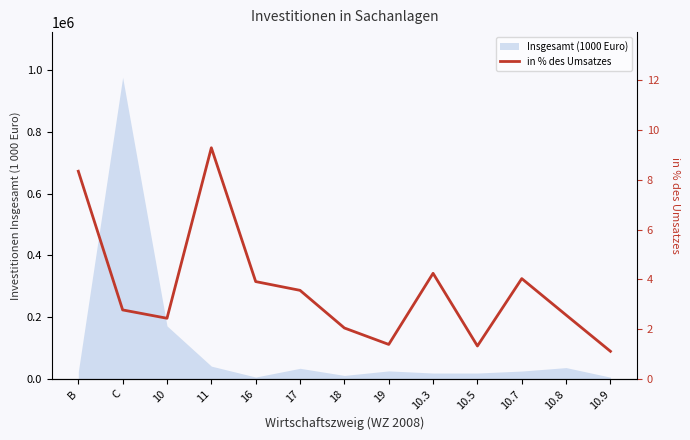

True or false: the data shows 7.0 at 10.7.

False